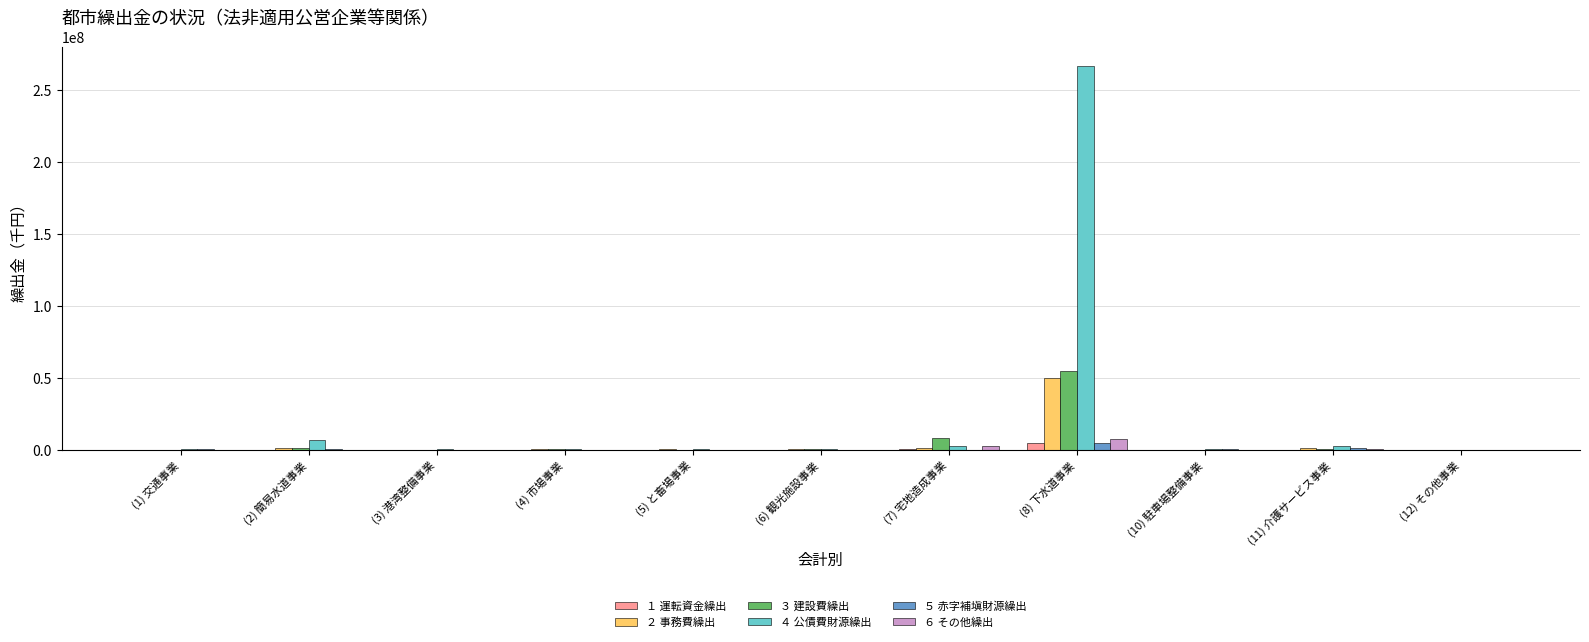

What is the average value of the ５ 赤字補塡財源繰出 series?

713092